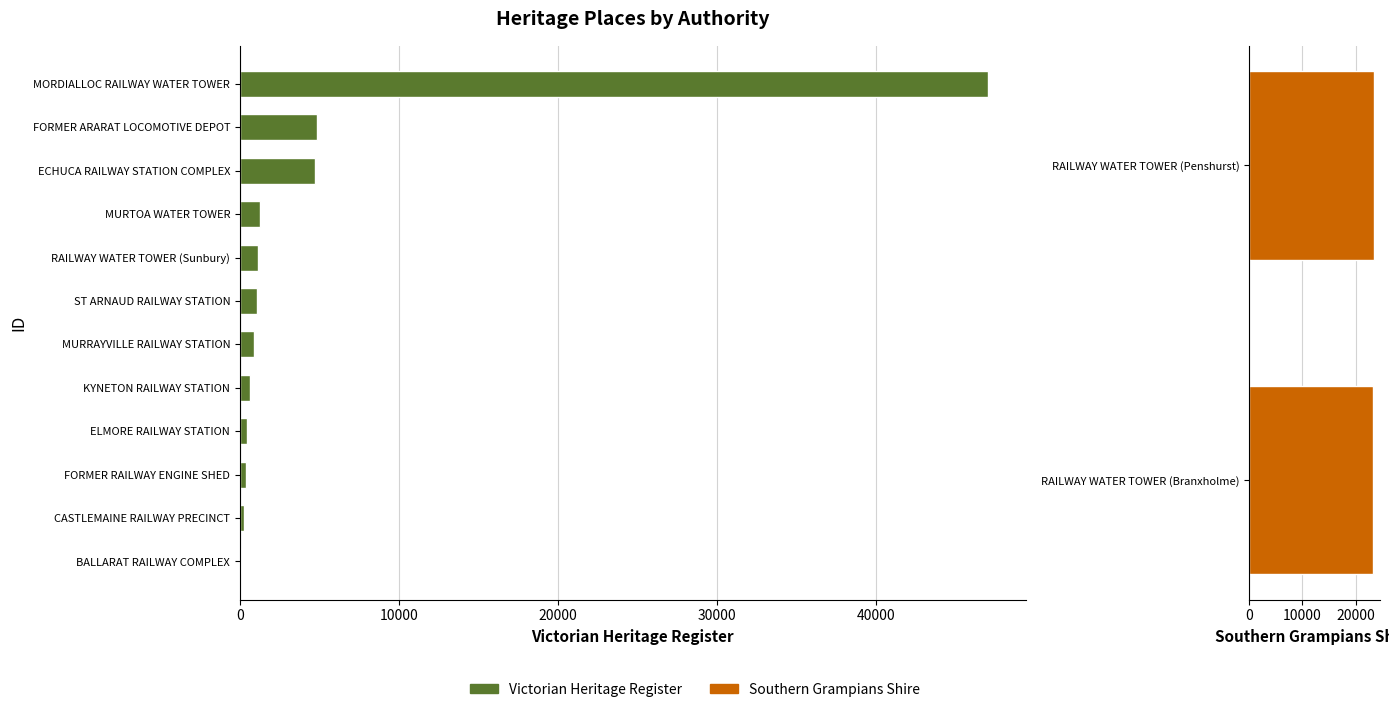

Does the chart contain stacked bars?

No